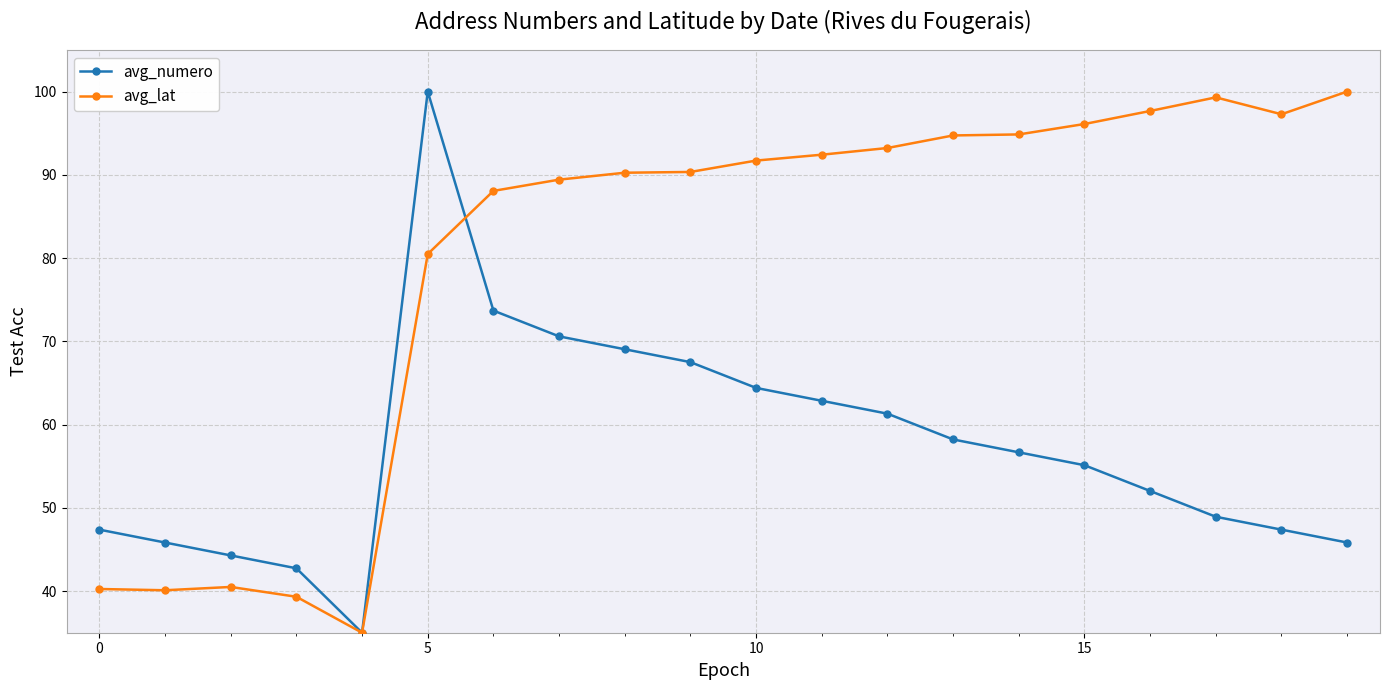

True or false: avg_lat has more than 0 interior local peaks.

True